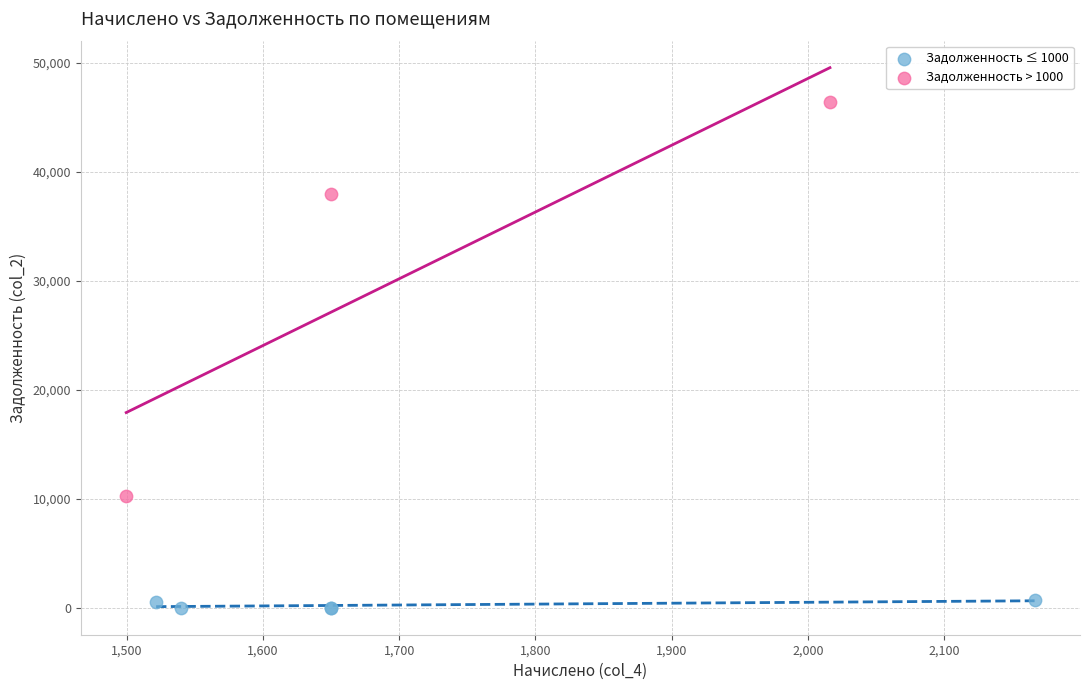

Which series contains the lowest Y value?

Задолженность ≤ 1000